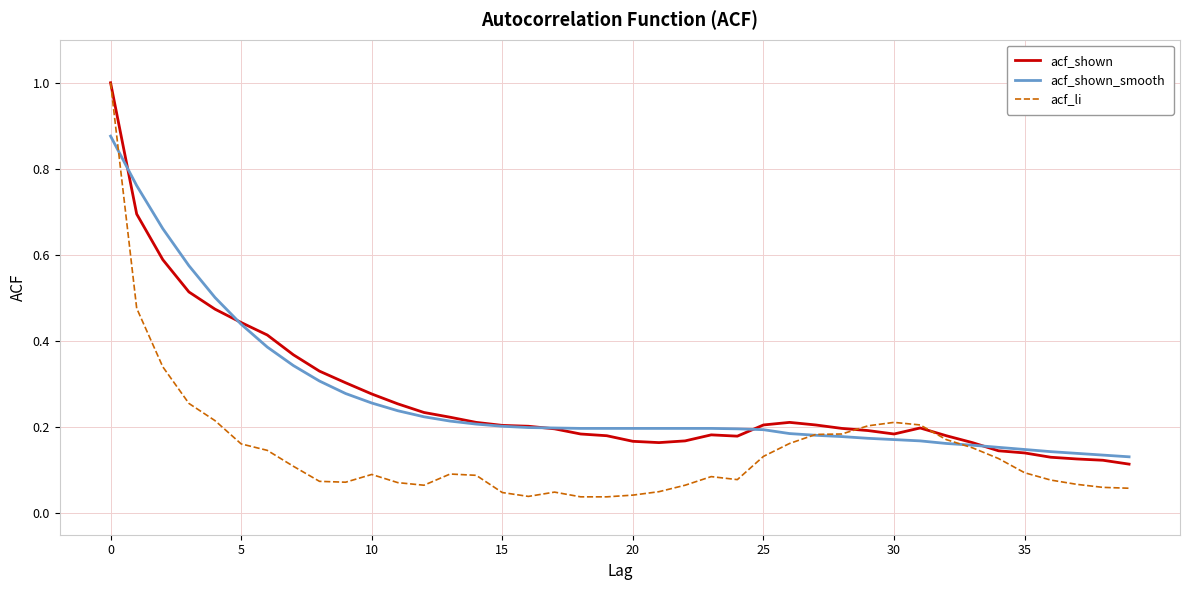

What is the greatest value displayed?

1.0